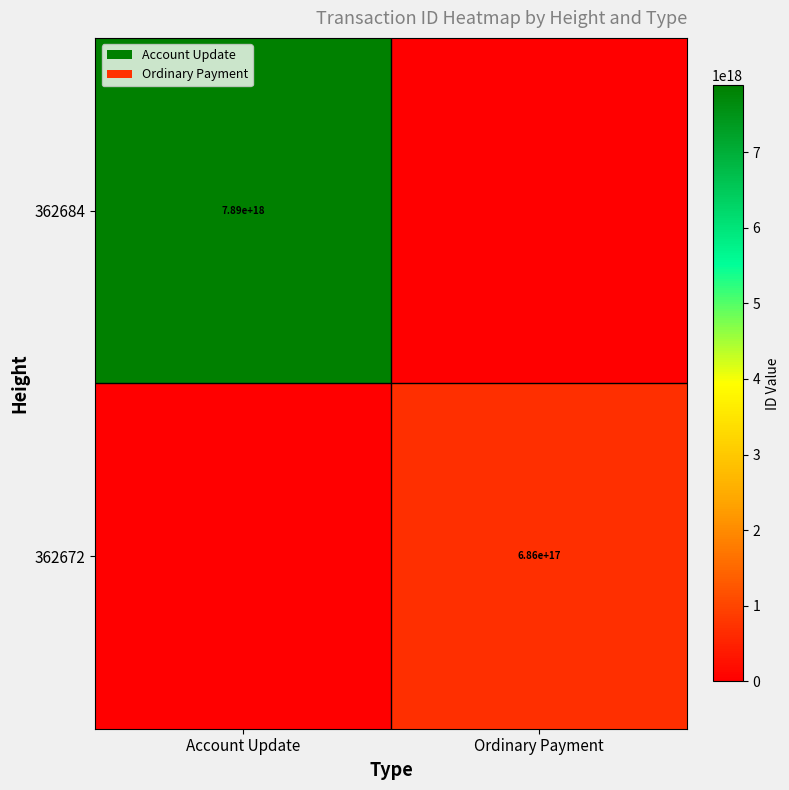

Is it true that 362672 equals 686000000000000000 at Ordinary Payment?

True